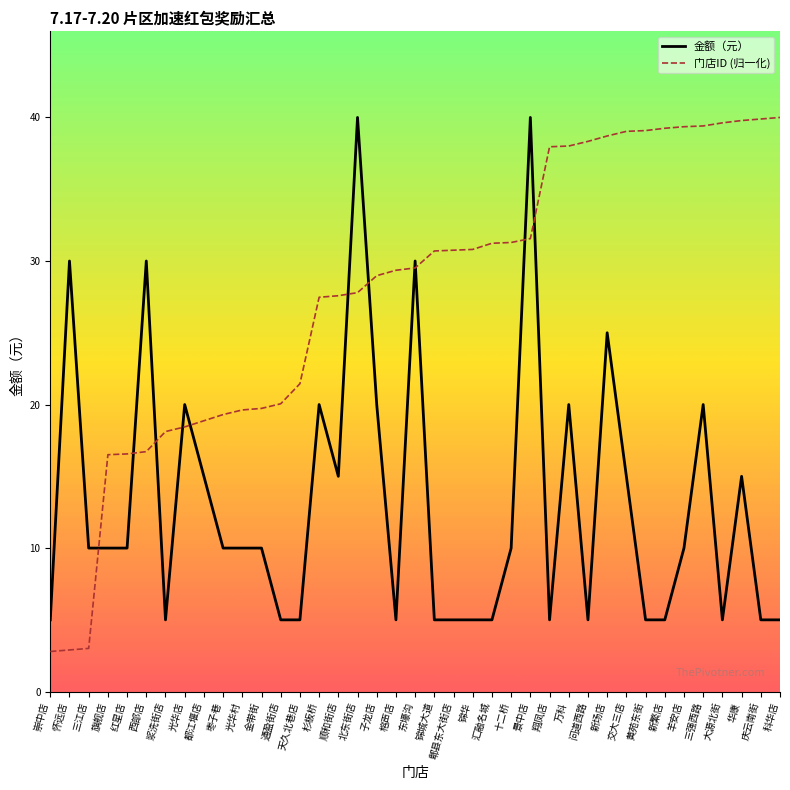

The 门店ID (归一化) series shows 63.5 at 科华店. True or false?

False